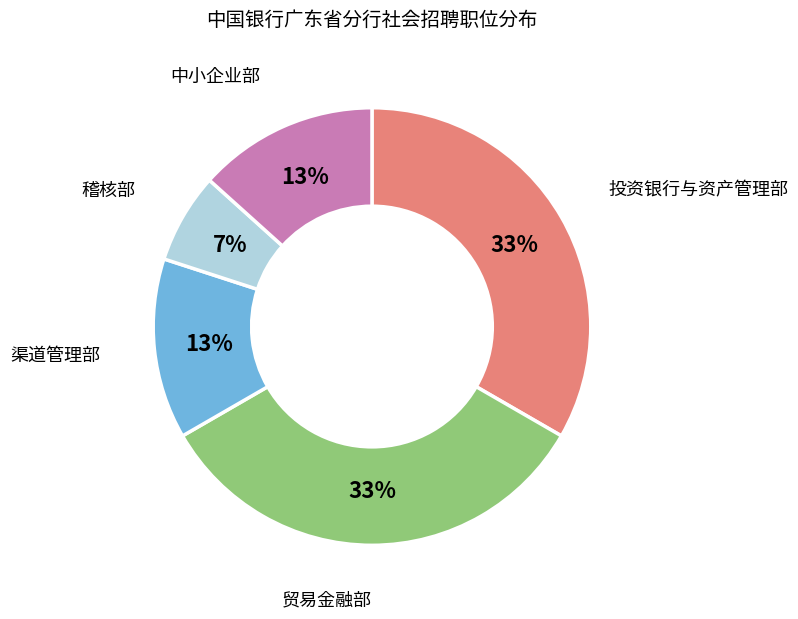

Which slice is the smallest?

稽核部